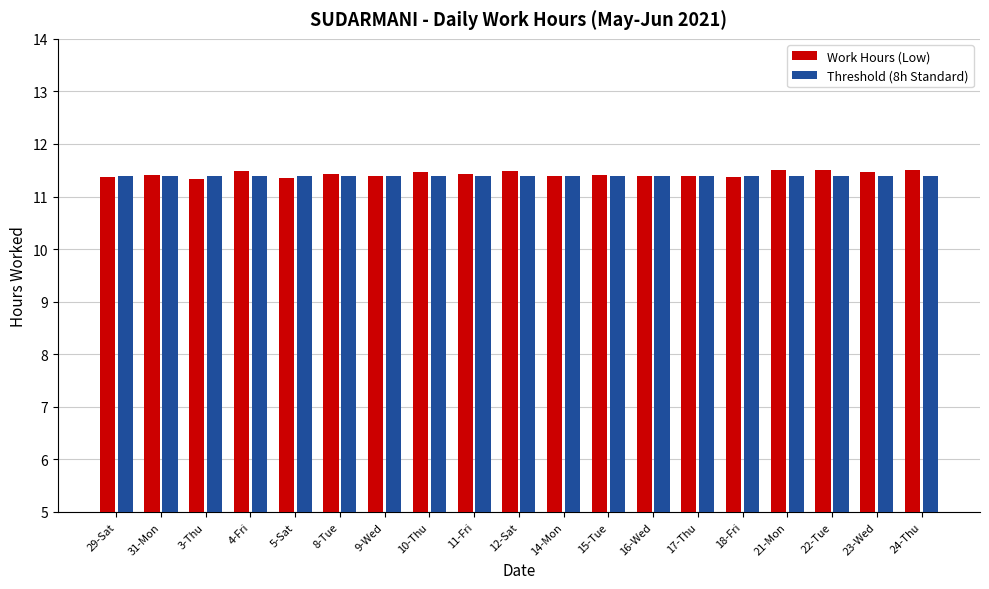

What are all the series names shown in the legend?

Work Hours (Low), Threshold (8h Standard)